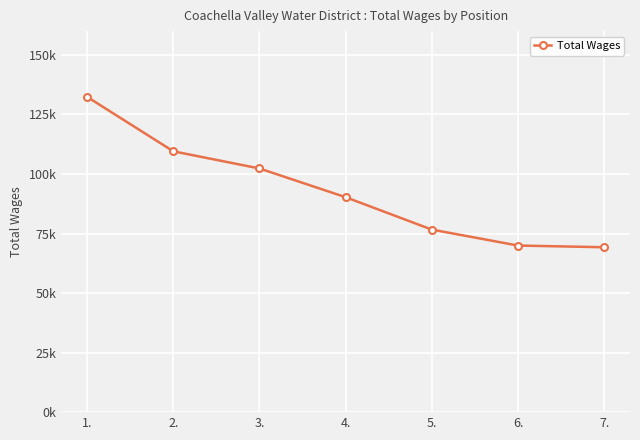

Between 1. and 2., which is larger?

1.